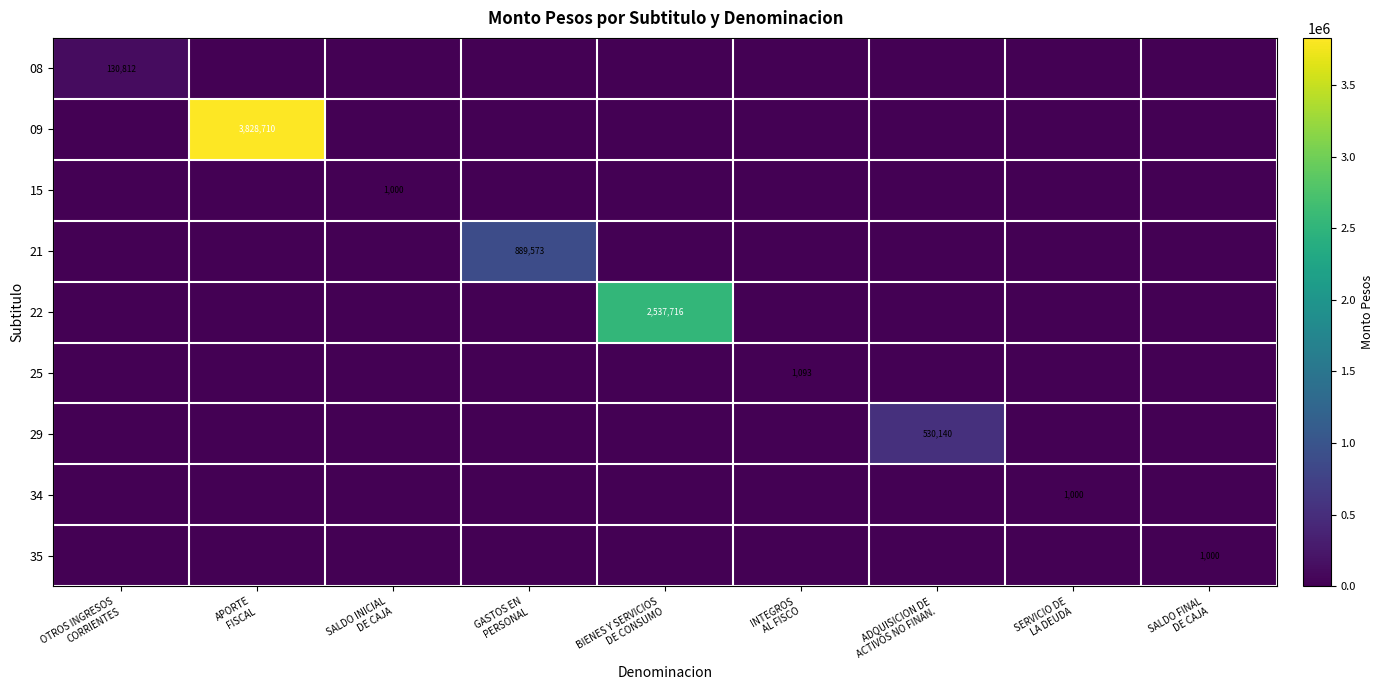

What is the greatest value displayed?

3828710